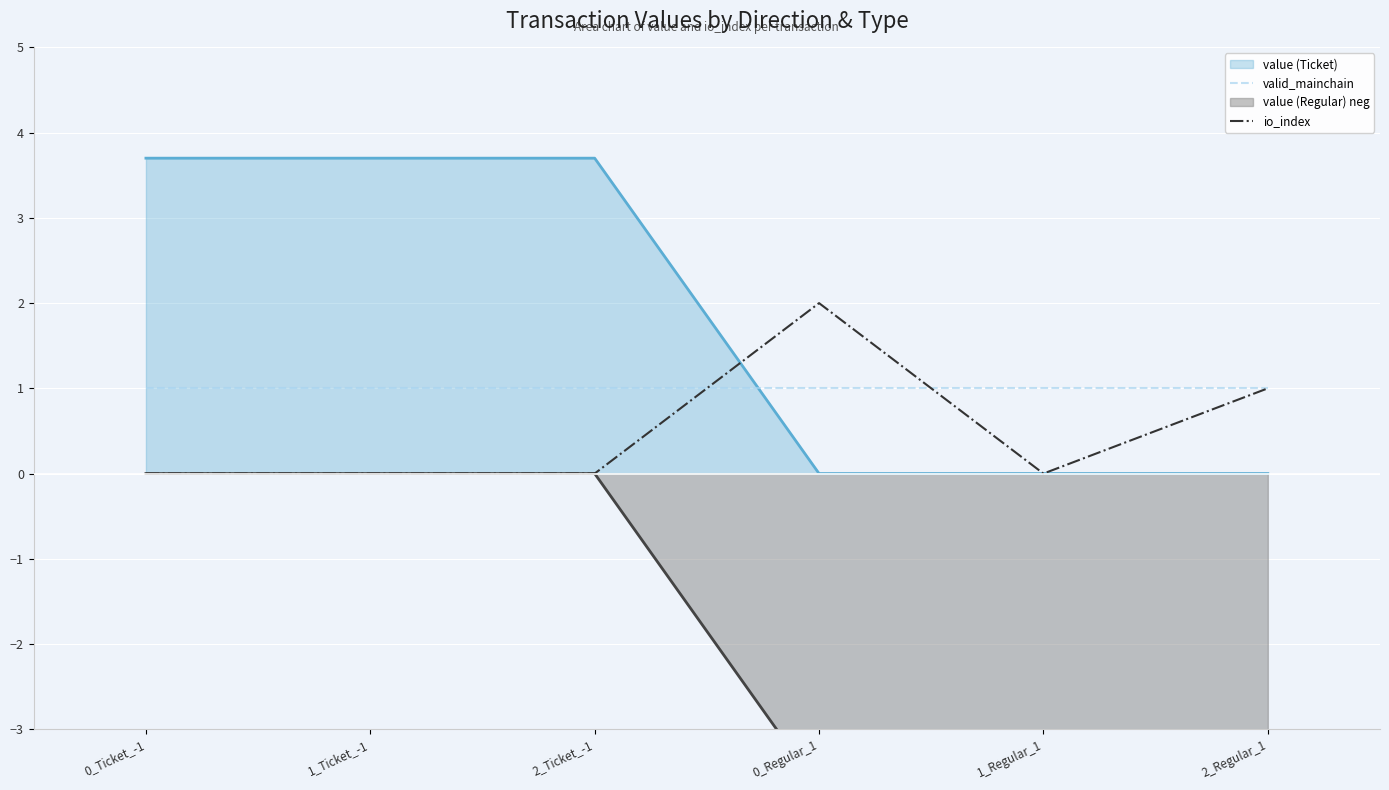

Is it true that valid_mainchain equals 0.4 at 1_Regular_1?

False